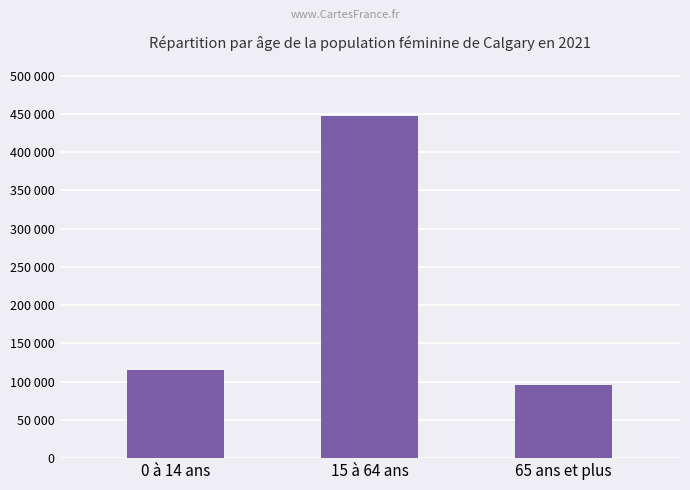

What is the sum of the values at 15 à 64 ans and 65 ans et plus?

543240